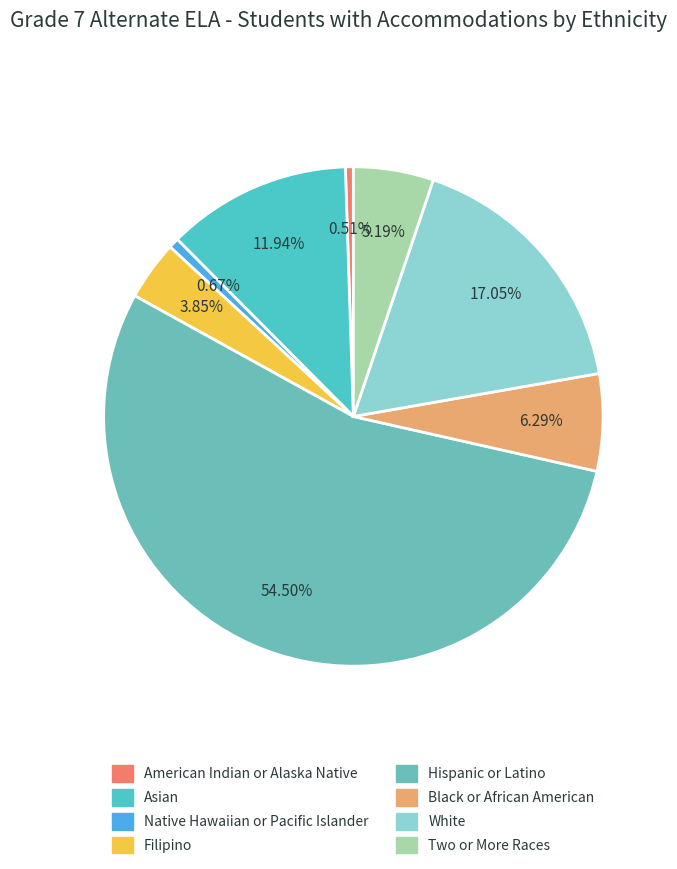

Does Hispanic or Latino represent more than half of the total?

Yes